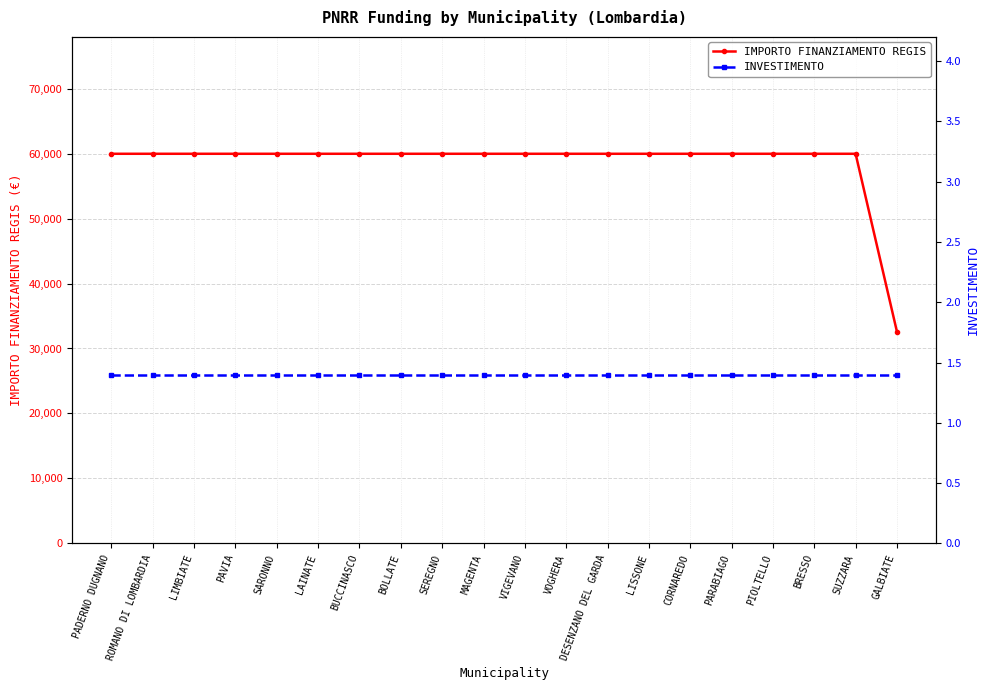

Count the number of data series in this chart.

2